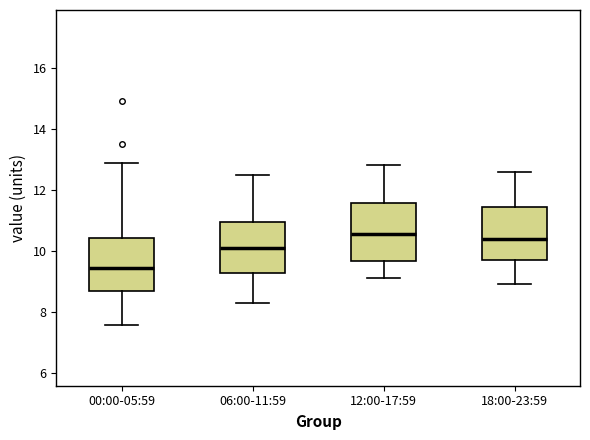

Reading left to right, read every box against the y-axis: the position of its median line, the range the box covers, and the ends of its whiskers. The values are not printed on the chart, so give them approximately, as read against the axis.

00:00-05:59: median 9.4, box 8.6 to 10.4, whiskers 7.6 to 12.8
06:00-11:59: median 10.2, box 9.2 to 11.0, whiskers 8.4 to 12.6
12:00-17:59: median 10.6, box 9.6 to 11.6, whiskers 9.2 to 12.8
18:00-23:59: median 10.4, box 9.8 to 11.4, whiskers 9.0 to 12.6